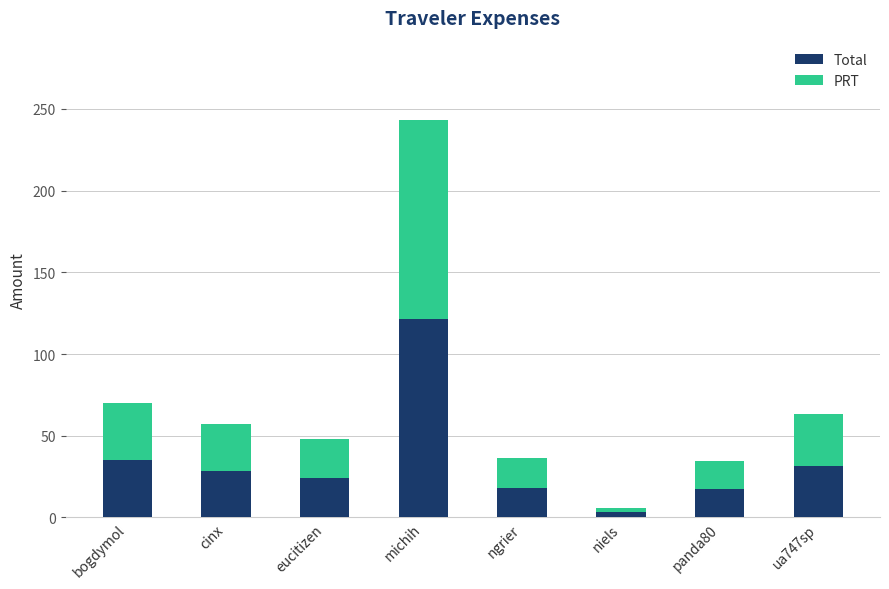

What is the total value across all series at panda80?

34.6